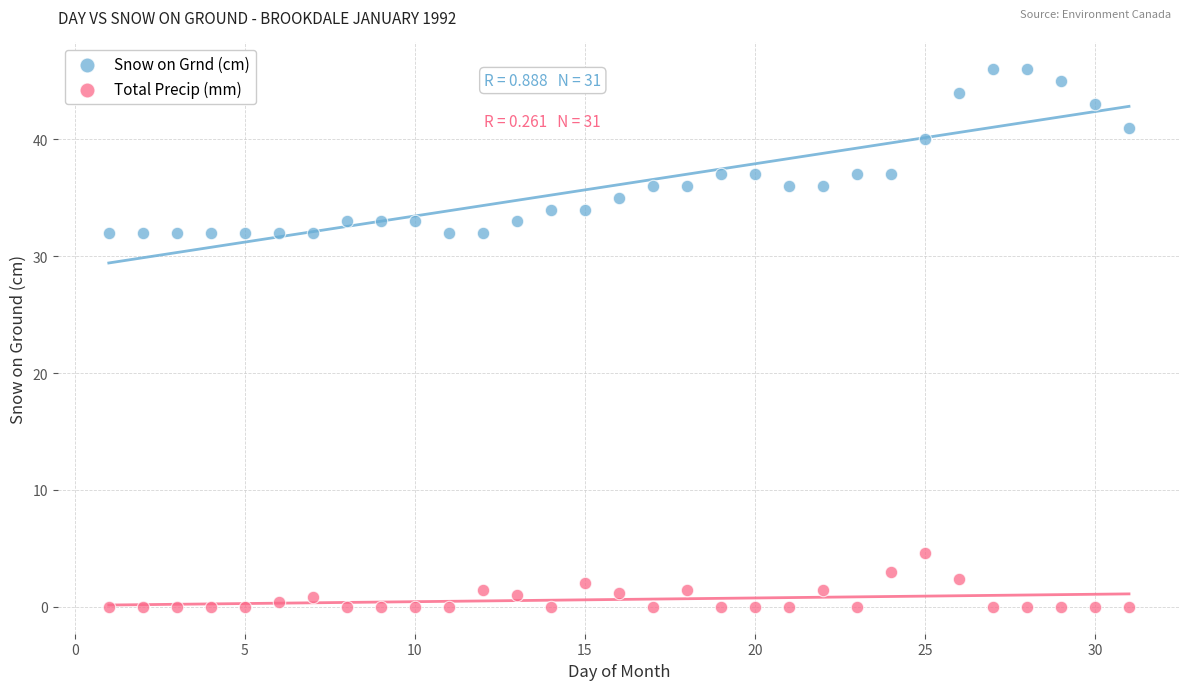

Which series reaches the maximum Y coordinate?

Snow on Grnd (cm)